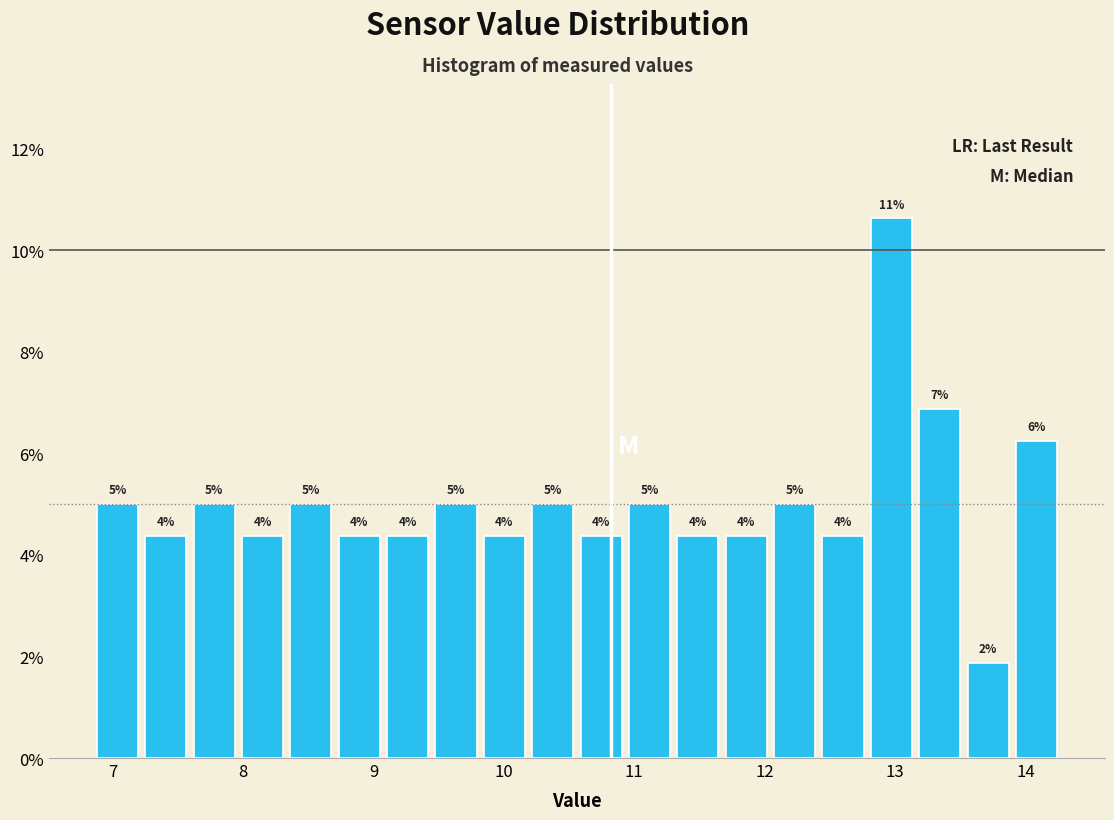

Around what value on the x-axis is the tallest bar? Give the approximate position of its centre, as read against the axis.

13.0